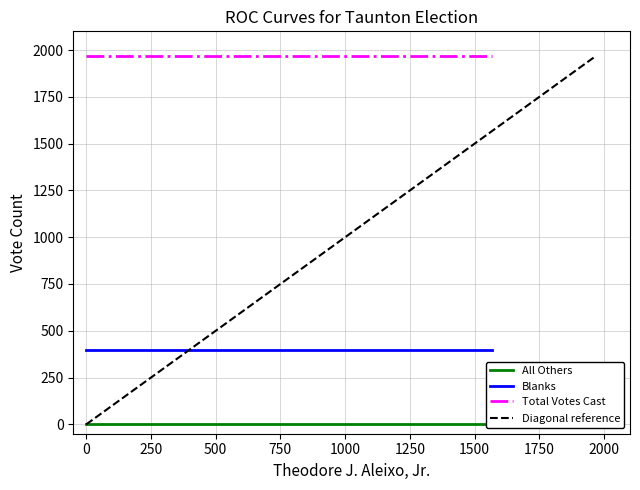

Count the number of categories in the chart.

2